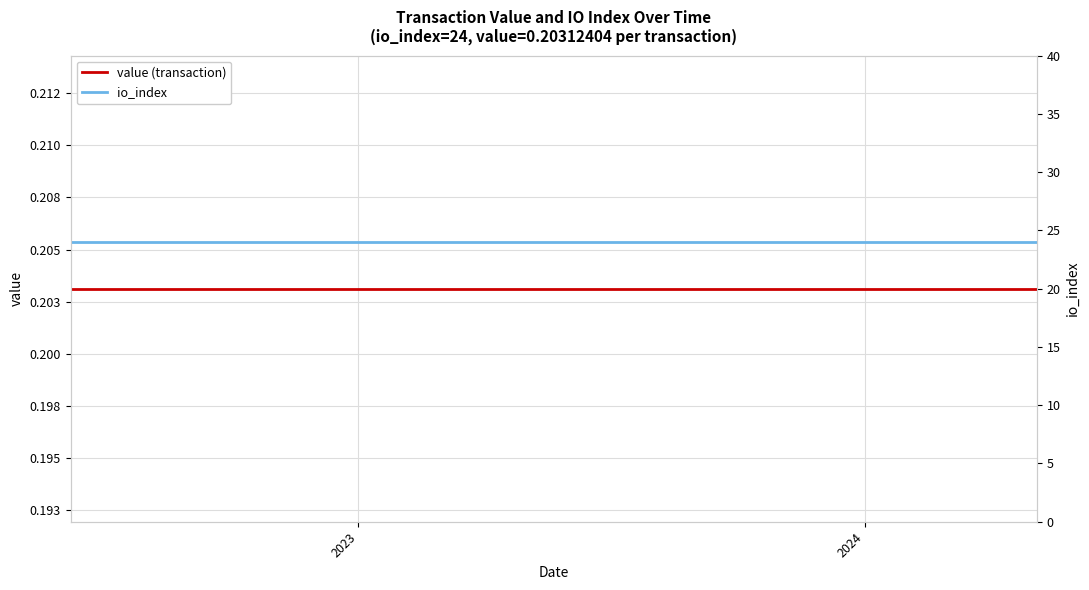

True or false: io_index has more than 2 interior local peaks.

False